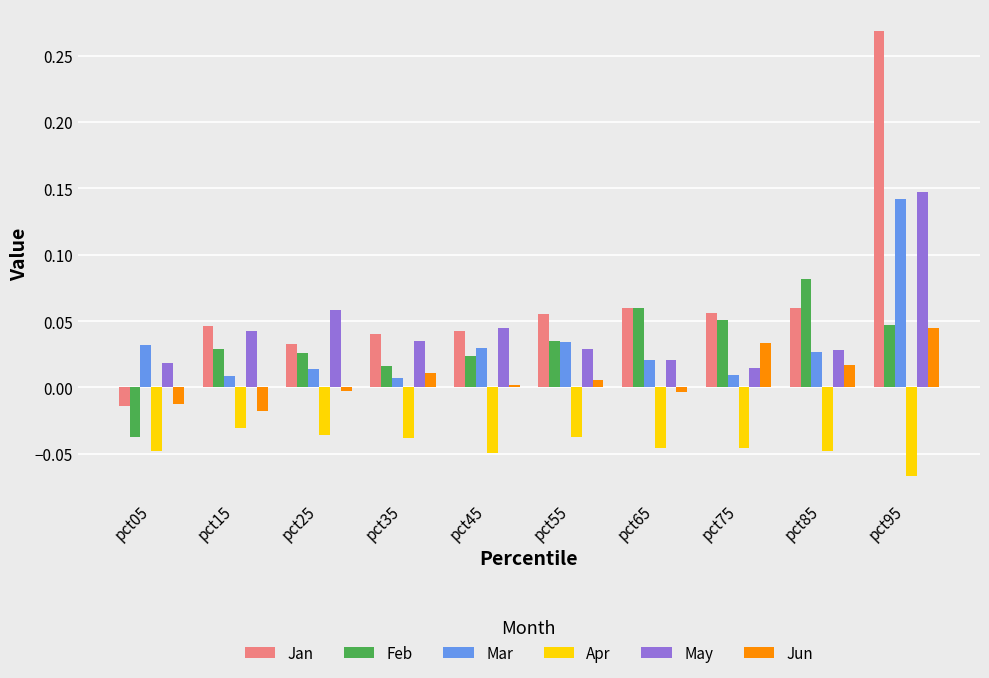

What are all the series names shown in the legend?

Jan, Feb, Mar, Apr, May, Jun